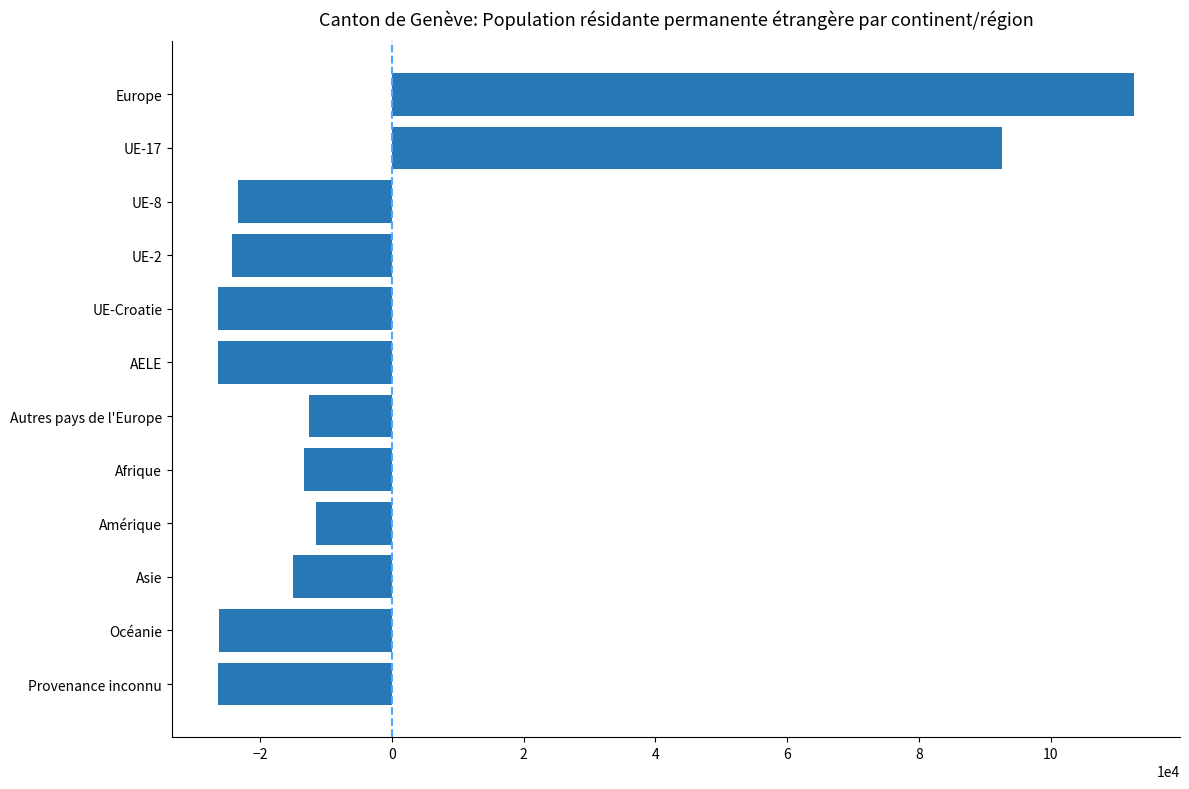

What is the minimum value shown in the chart?

-26411.6